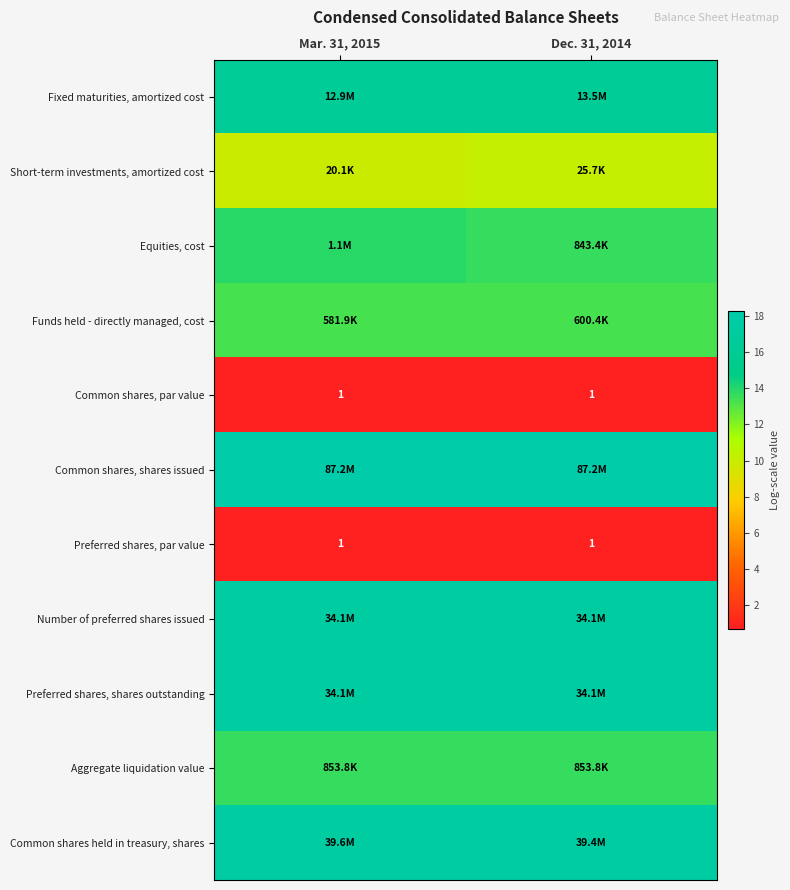

What is the average value of the Preferred shares, shares outstanding series?

17.3